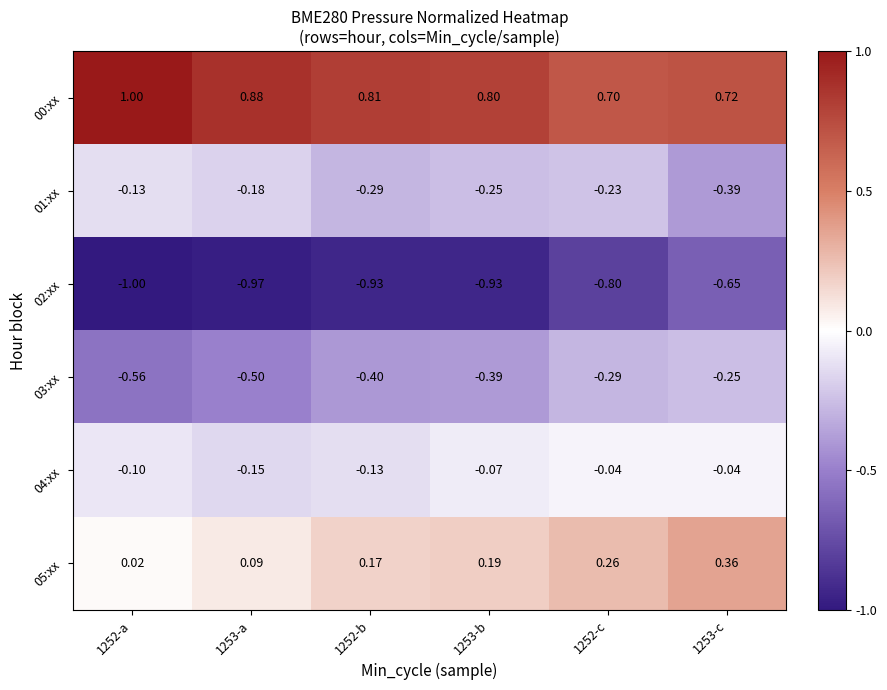

List the series in order of their peak value, highest first.

00:xx, 05:xx, 04:xx, 01:xx, 03:xx, 02:xx